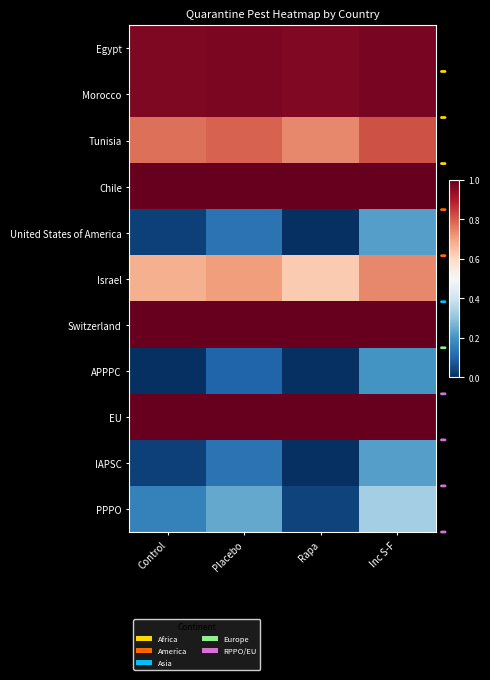

What is the spread (max minus min) of values at Inc S-F?

0.8